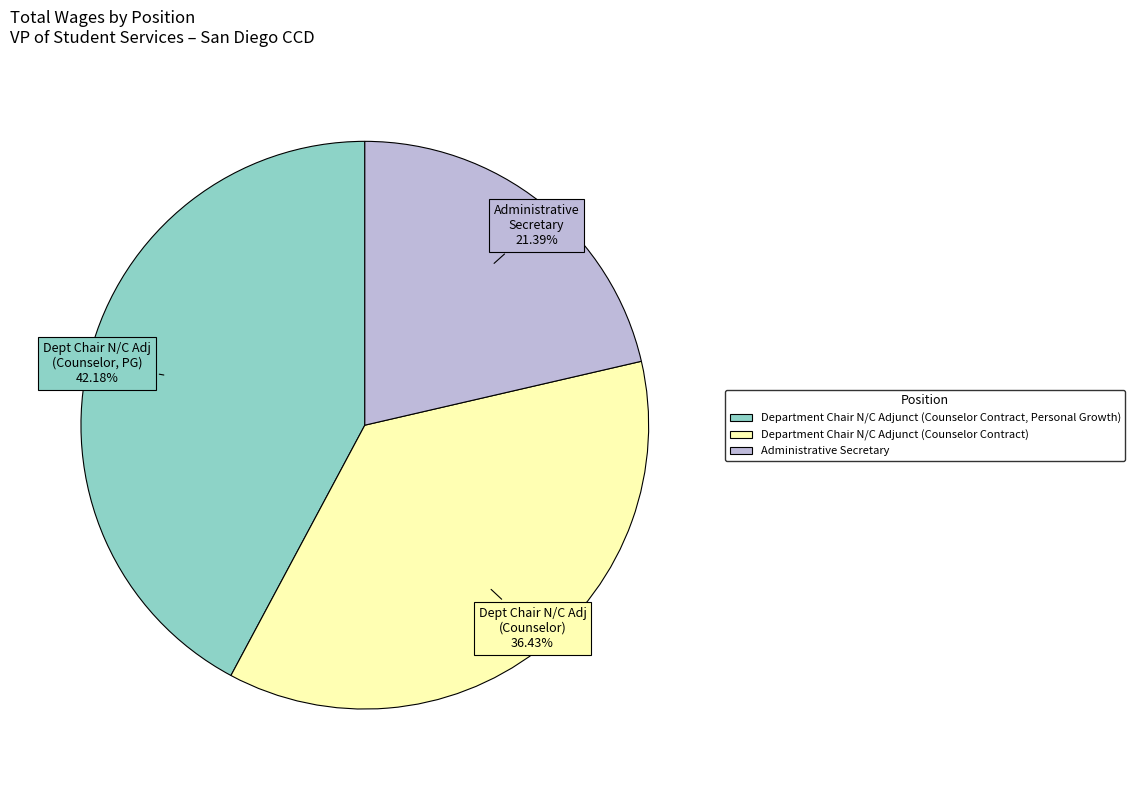

How many segments does this pie chart have?

3